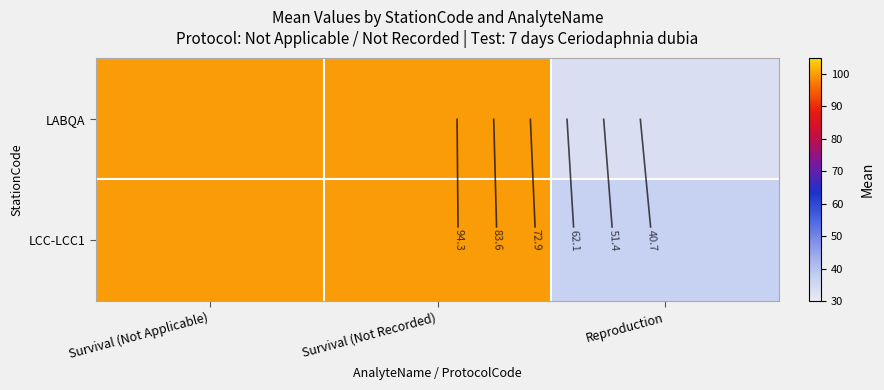

Which series has the largest total across all categories?

LCC-LCC1